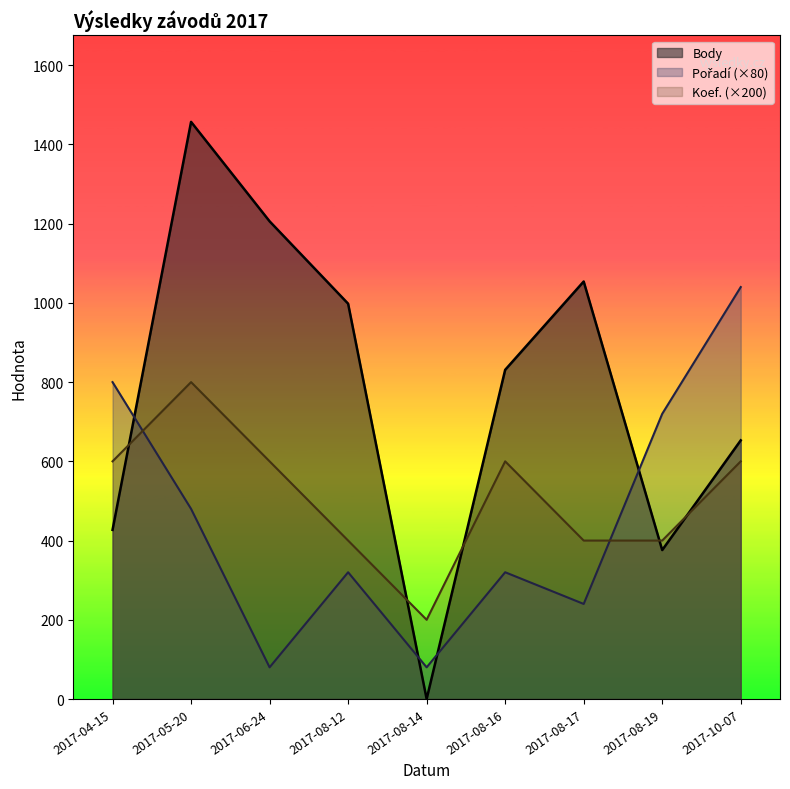

What is the total value across all series at 2017-08-19?

1496